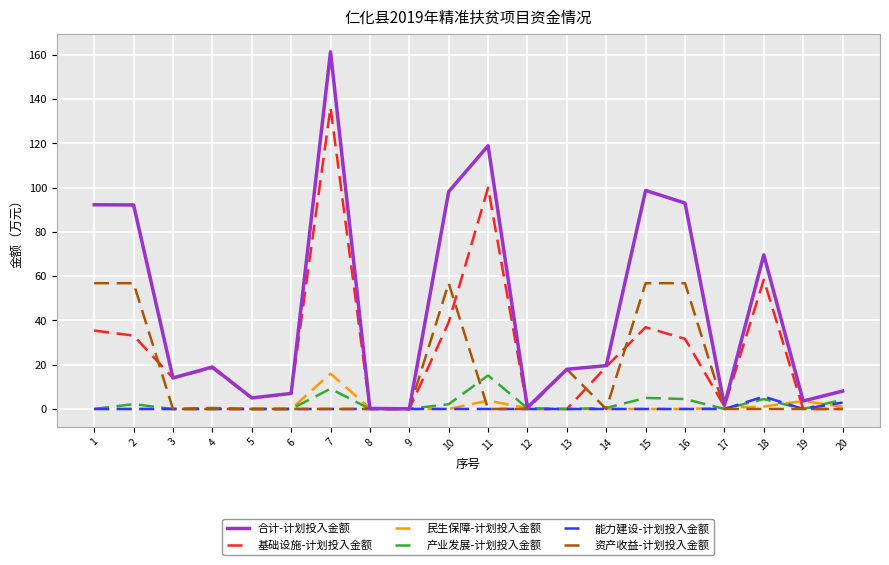

Which series changed the most between 4 and 18?

合计-计划投入金额